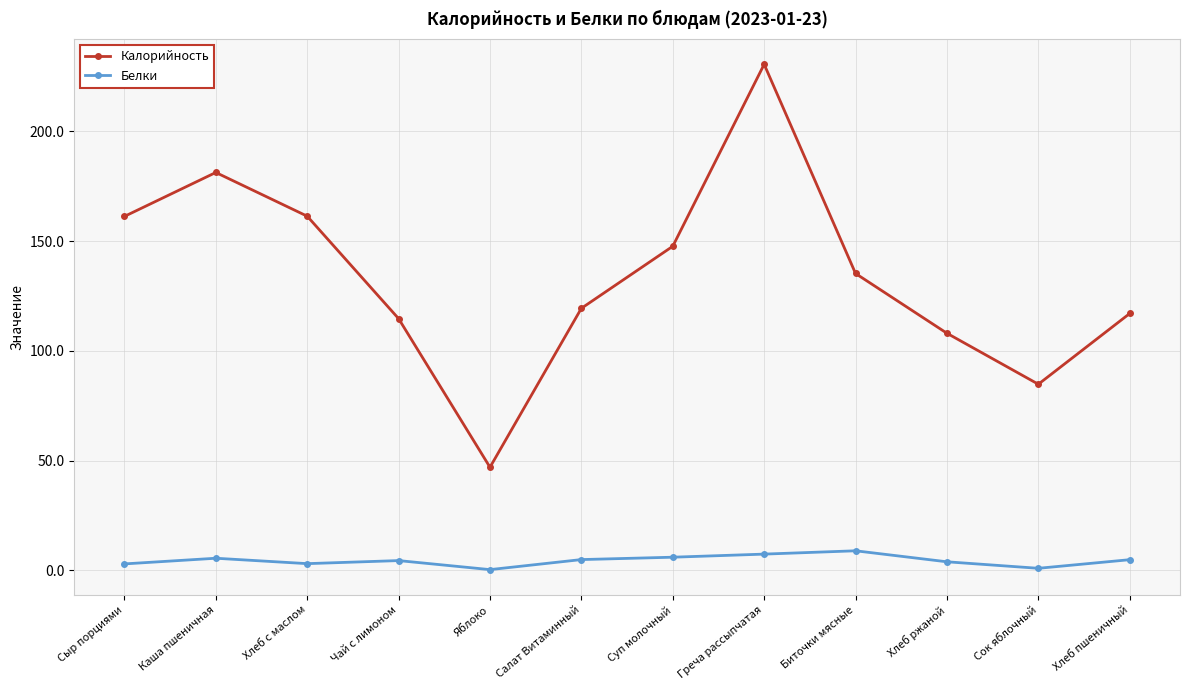

Which category has the highest value across all series?

Греча рассыпчатая